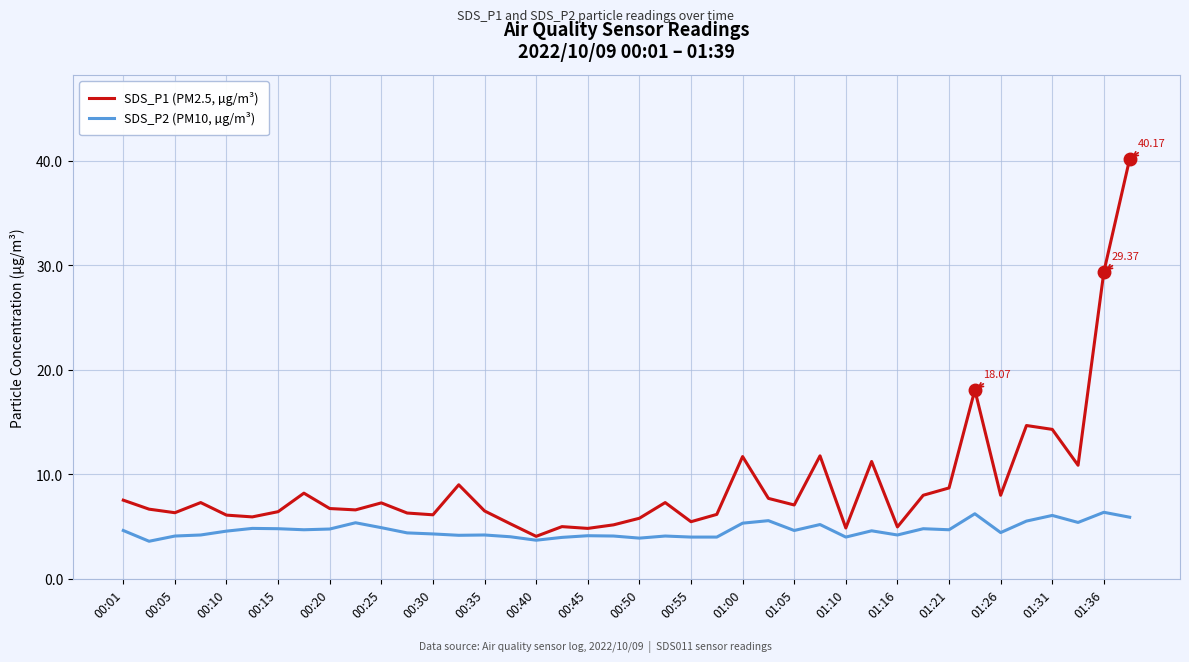

Which series has the largest total across all categories?

SDS_P1 (PM2.5, µg/m³)